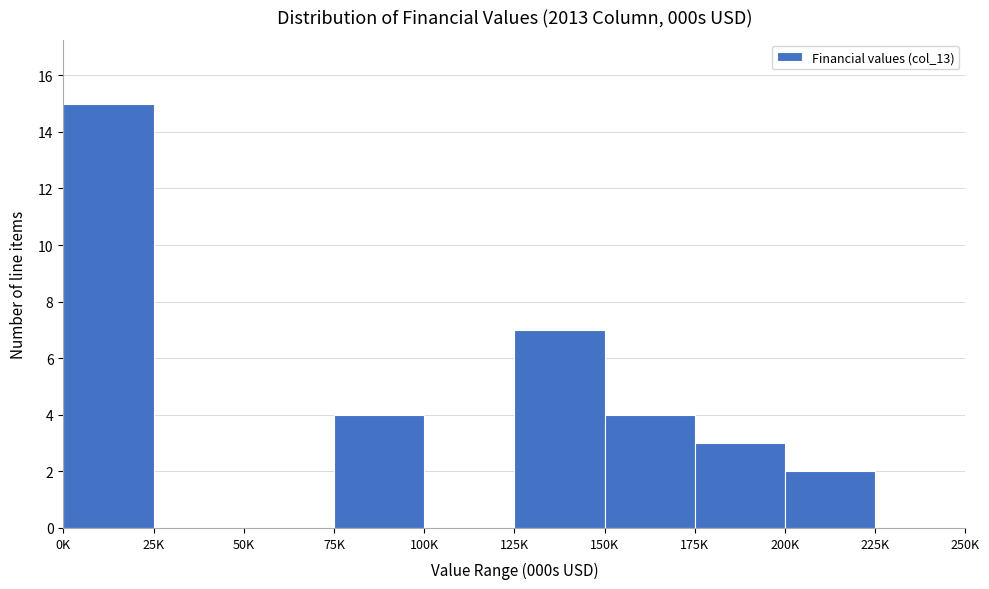

Reading left to right, list all the values displayed in this chart.

0K=15	25K=0	50K=0	75K=4	100K=0	125K=7	150K=4	175K=3	200K=2	225K=0